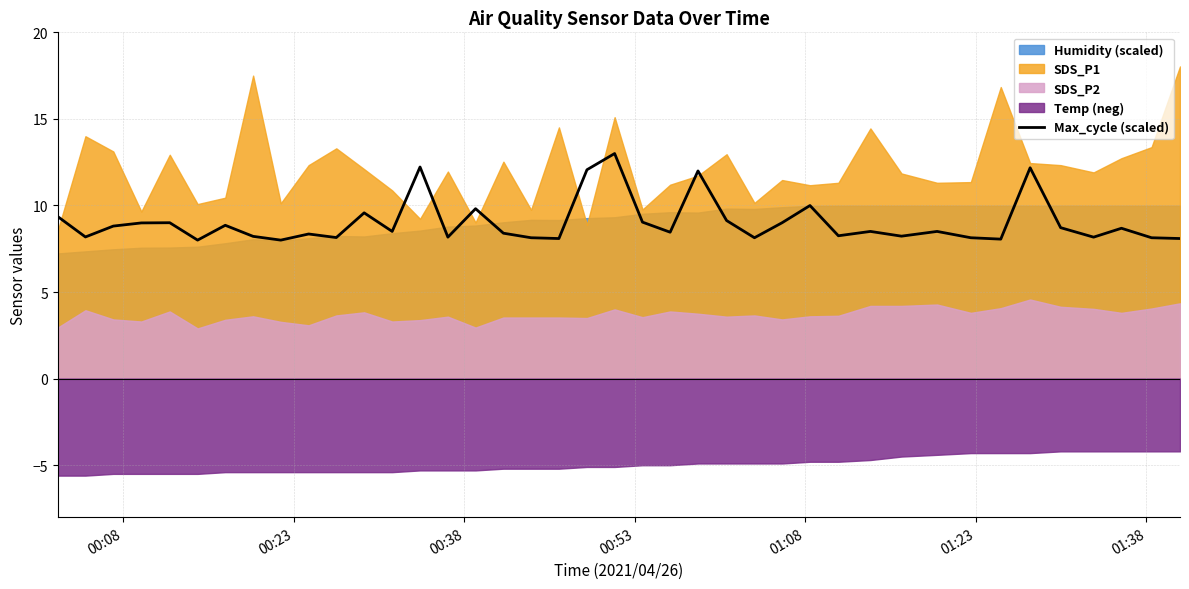

Does the chart display data point markers on the line(s)?

No